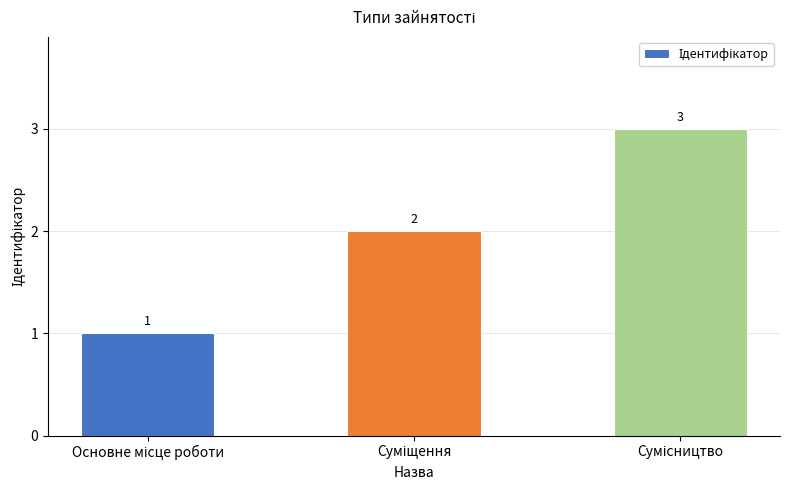

How many values are between 1 and 3?

3